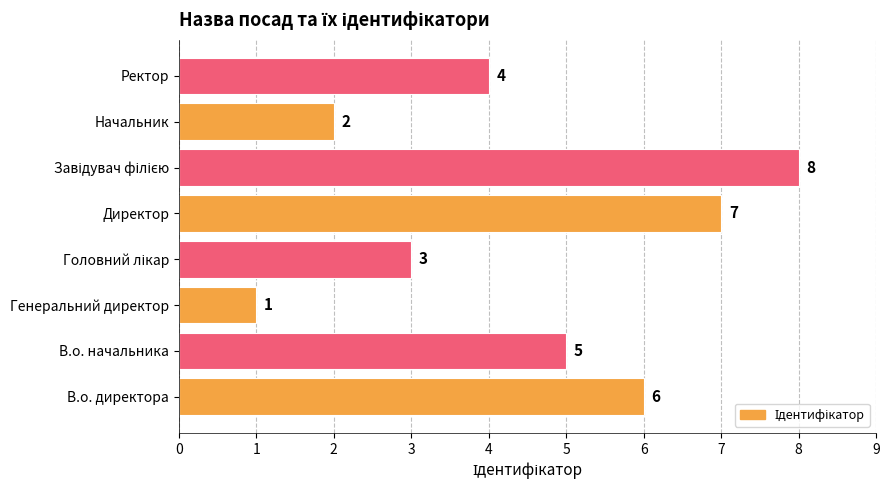

Reading bottom to top, transcribe all the data shown in this chart.

6	5	1	3	7	8	2	4